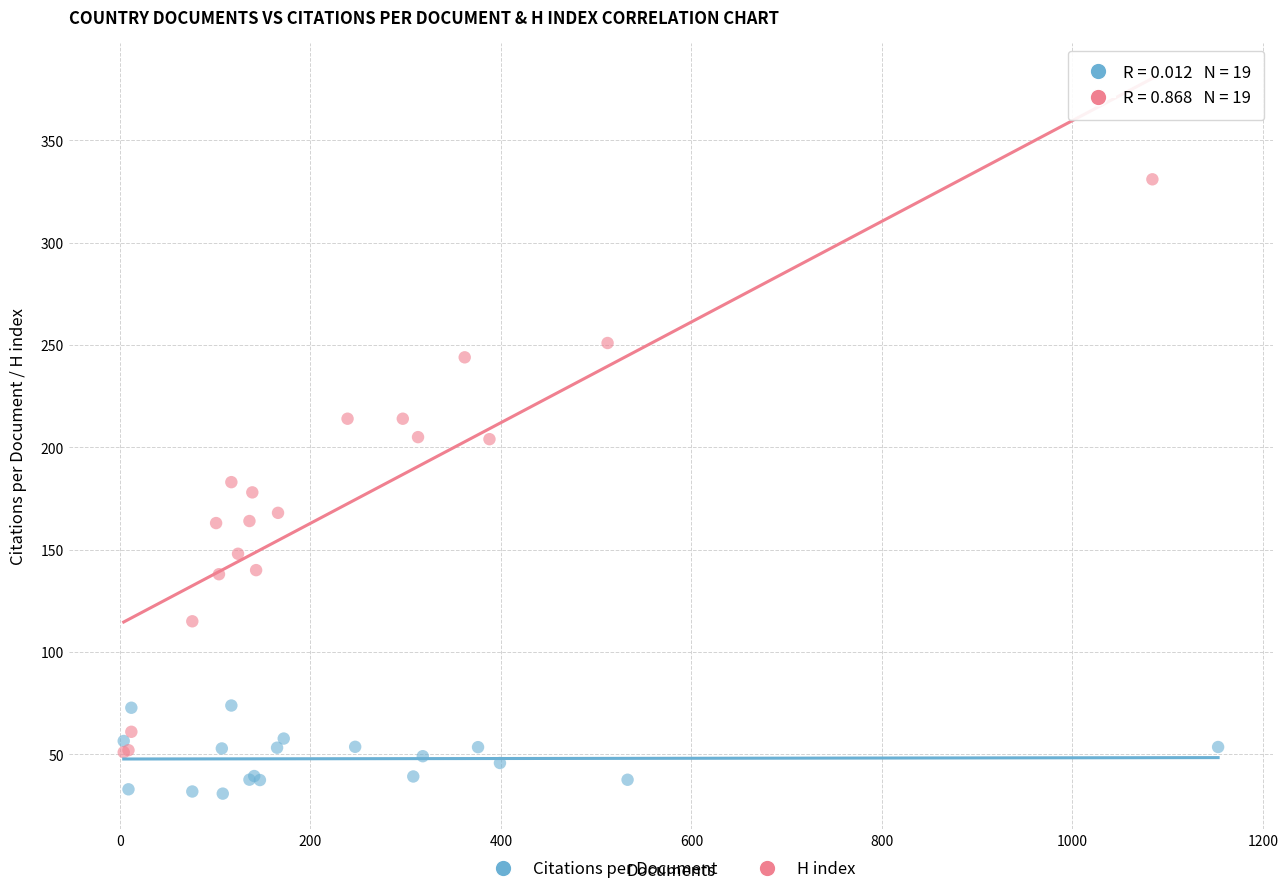

Which series contains the lowest Y value?

Citations per Document